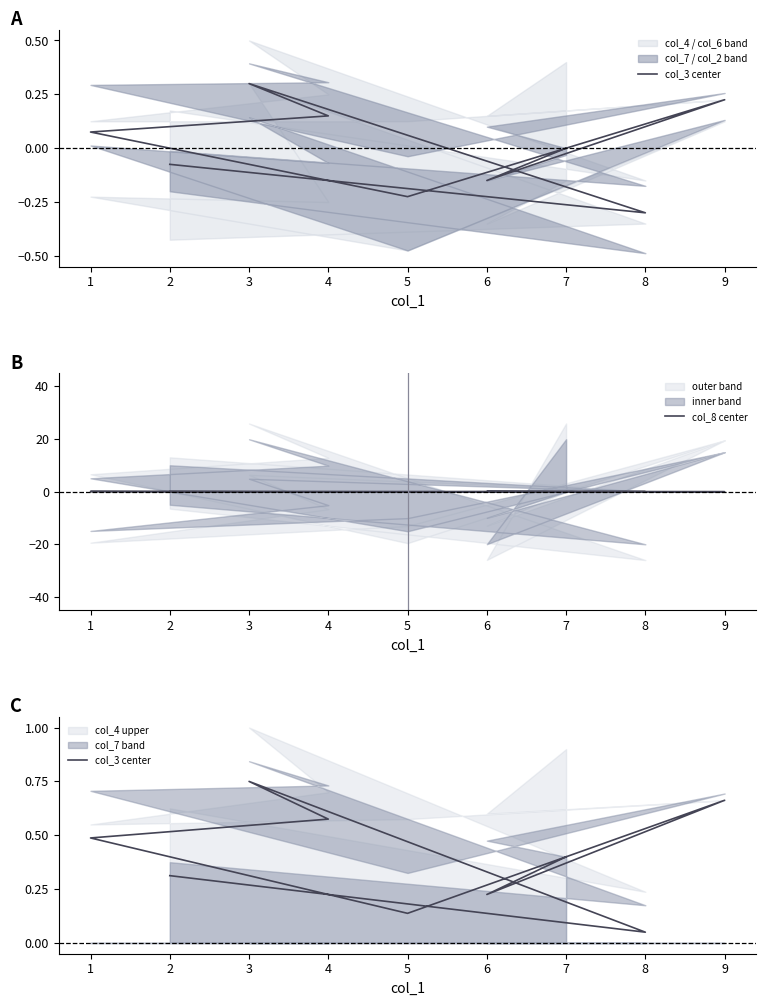

What is the total value across all series at 3?

0.7